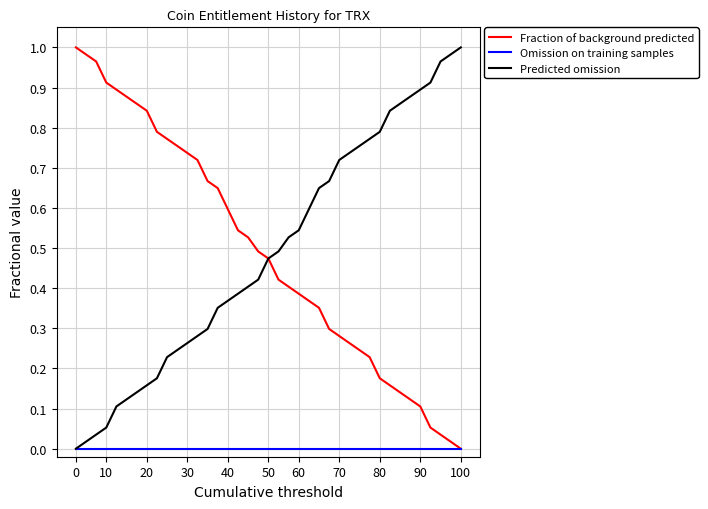

What is the average value of the Predicted omission series?

0.5